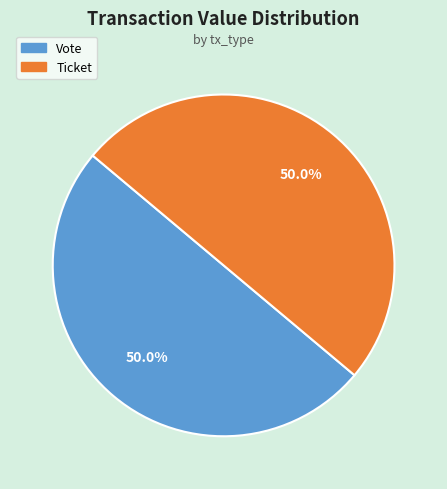

What is the ratio of the value at Vote to the value at Ticket?

1.0